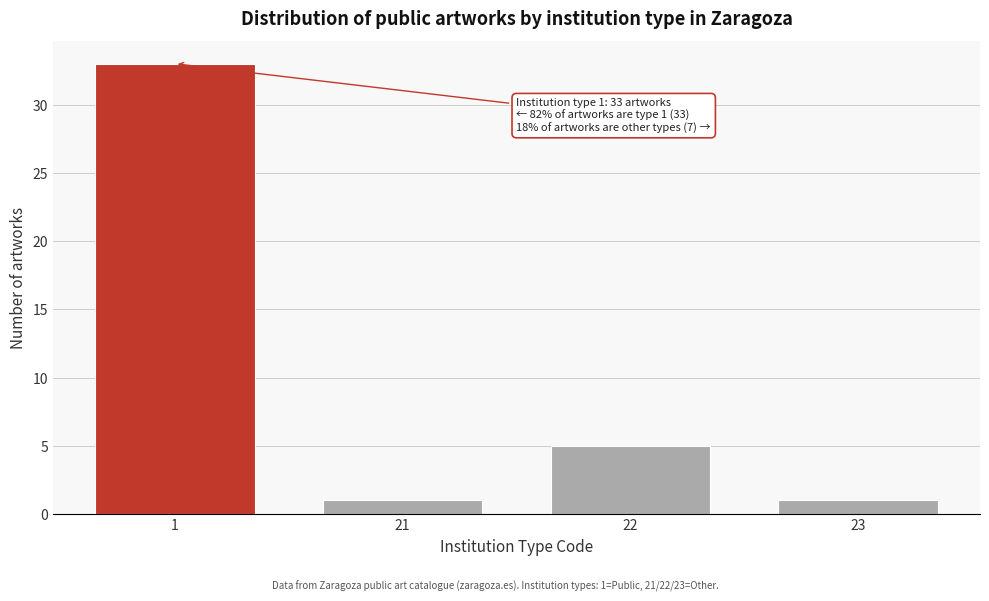

Reading right to left, what are all the values shown in this chart?

23=1	22=5	21=1	1=33